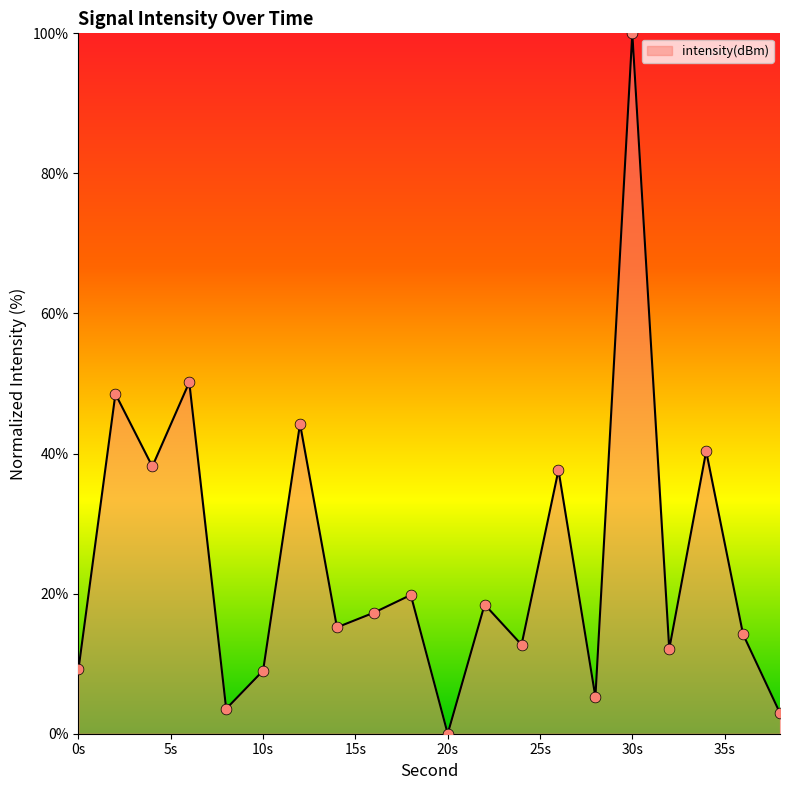

What is the maximum value shown in the chart?

100.0